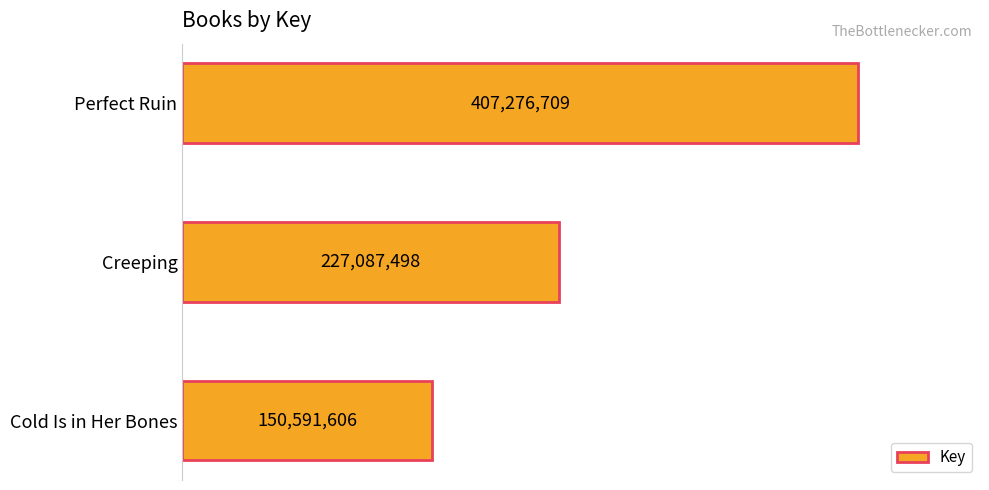

What is the difference between the maximum and minimum values?

256685103